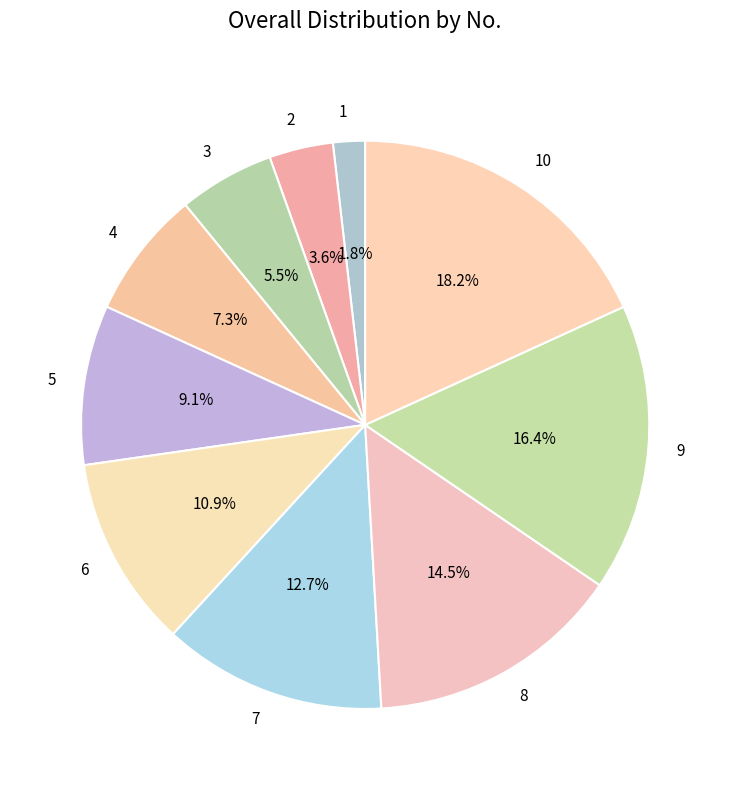

Combined, what portion of the pie is 2 and 3?

9.1%